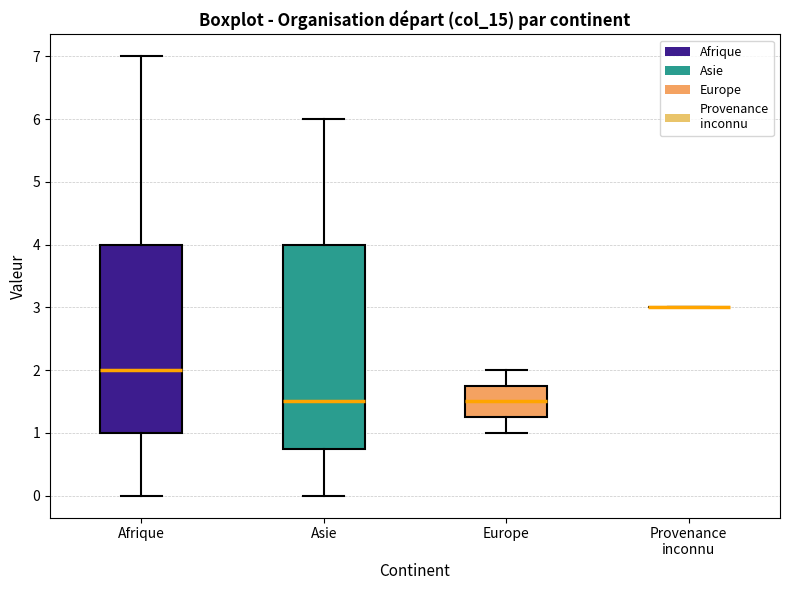

Comparing the boxes themselves (not the whiskers), which one is the tallest?

Asie